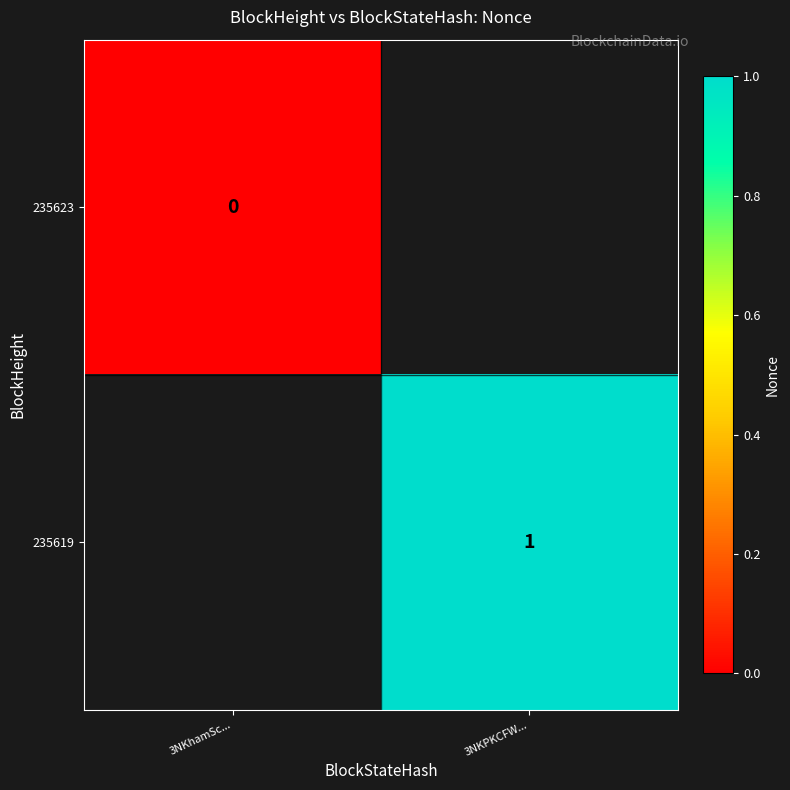

Count the number of data series in this chart.

2